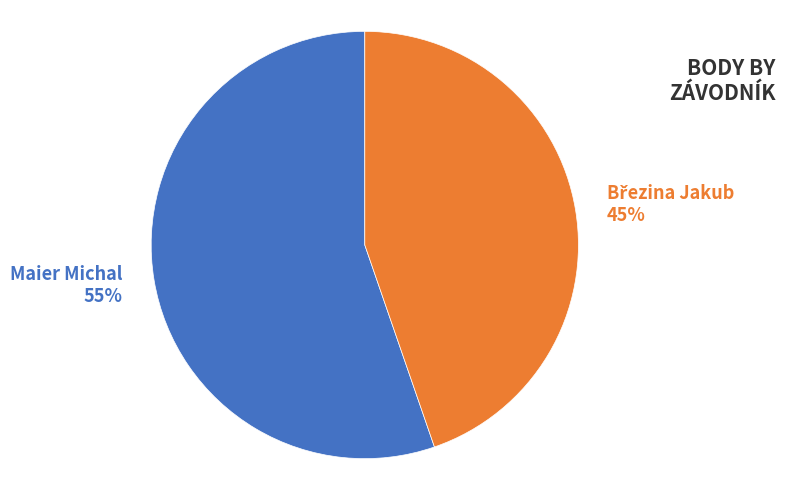

To the nearest percent, what is the average slice percentage?

50%